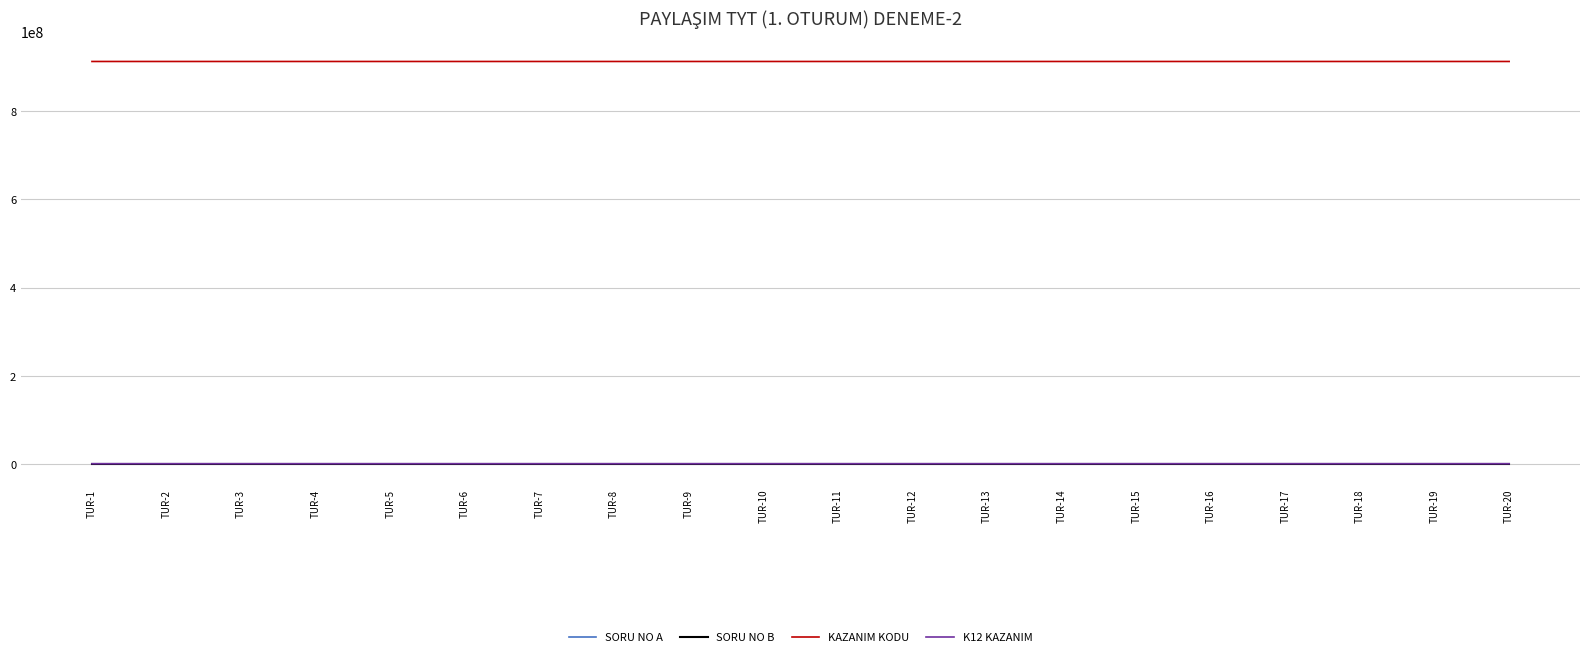

True or false: KAZANIM KODU has a value of 912020901 at TUR-7.

True